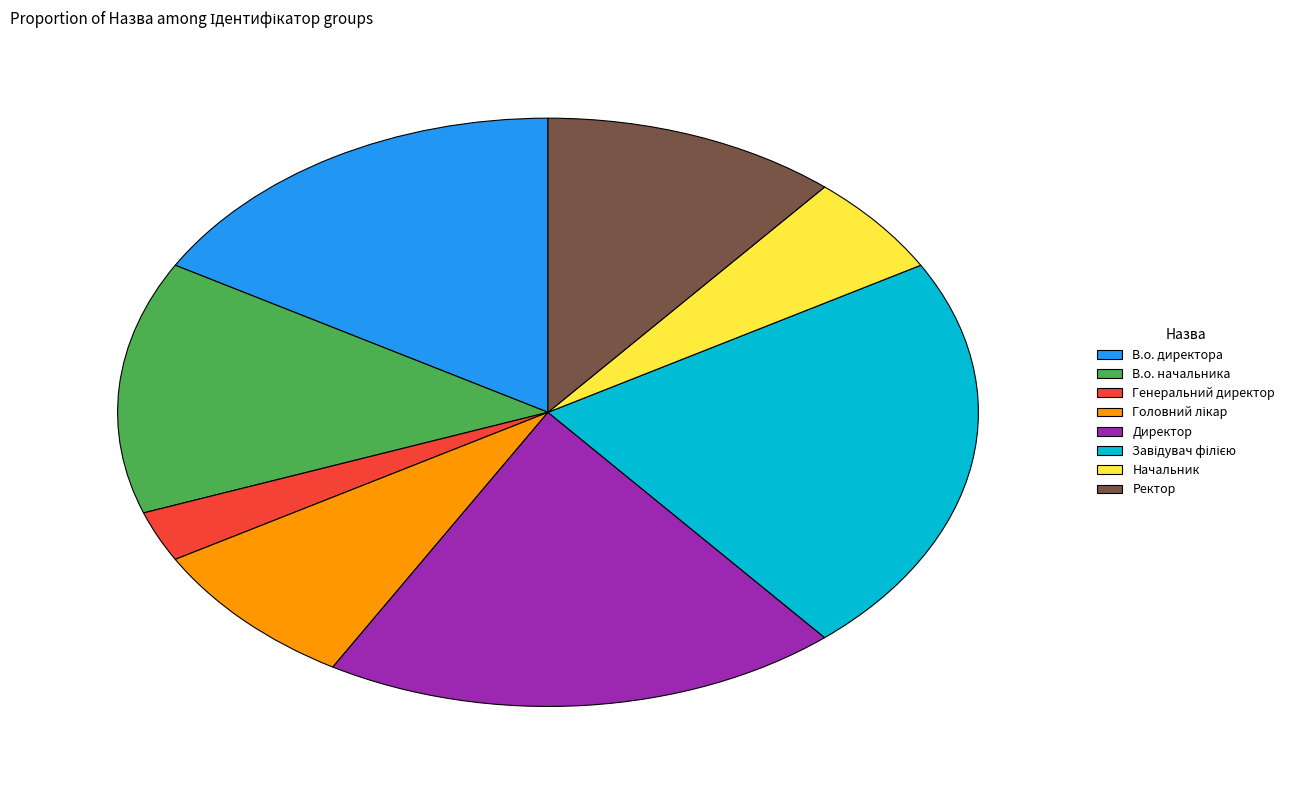

Is it true that Начальник is 16% of the pie?

False